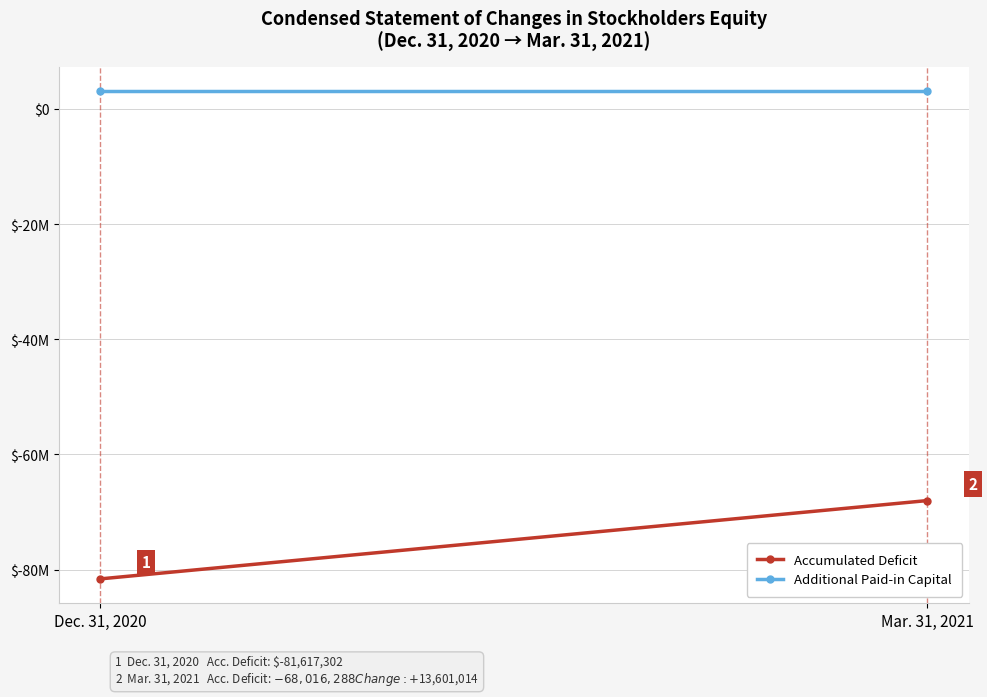

True or false: Additional Paid-in Capital has a value of 3103850 at Dec. 31, 2020.

True